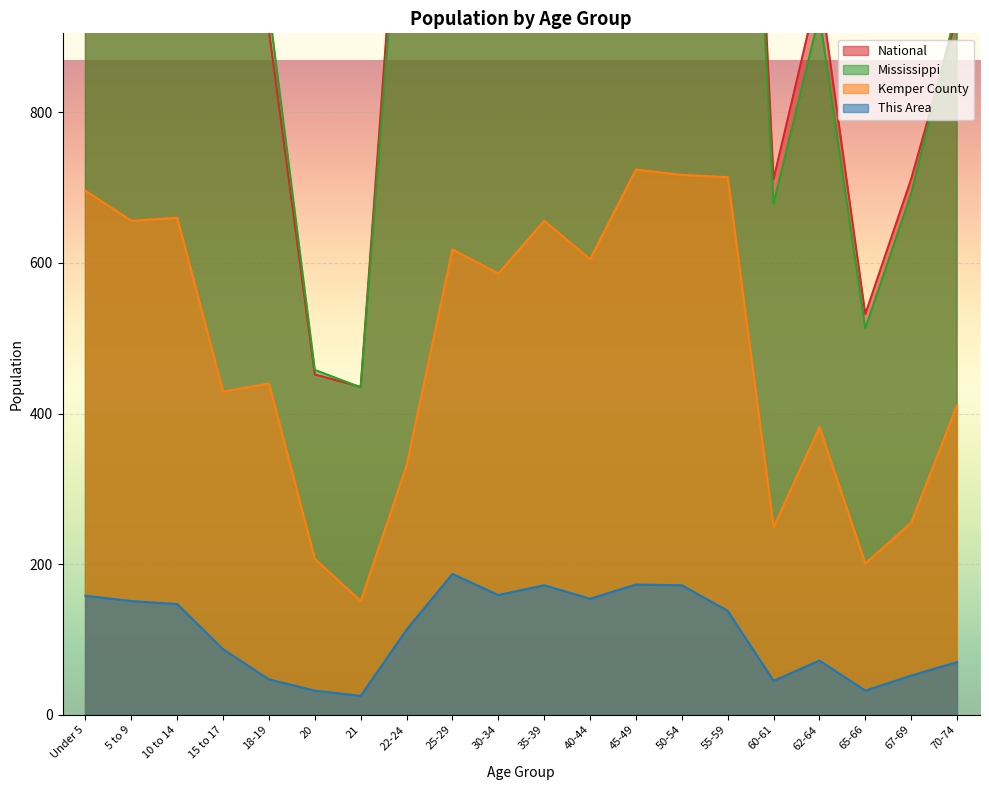

Between 65-66 and 25-29, which is larger?

25-29